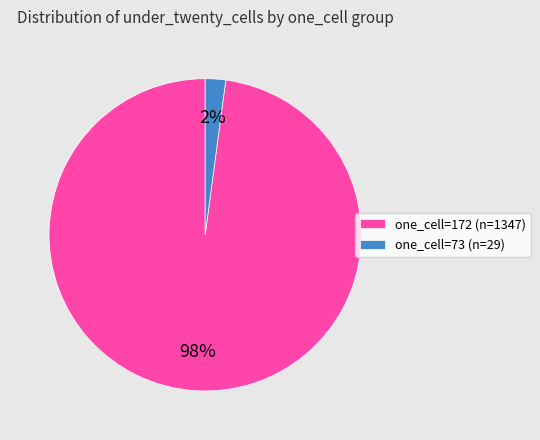

Is there any slice that represents more than half of the pie?

Yes